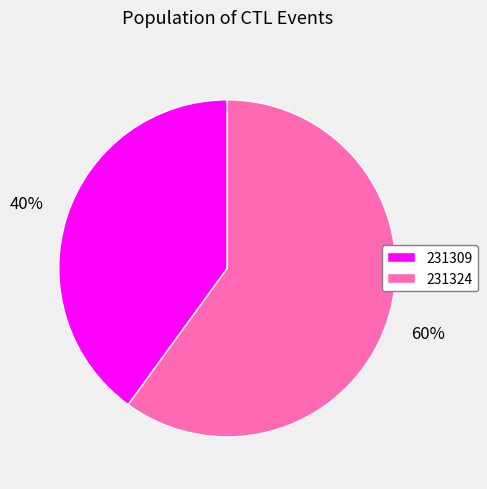

How many slices are in this pie chart?

2